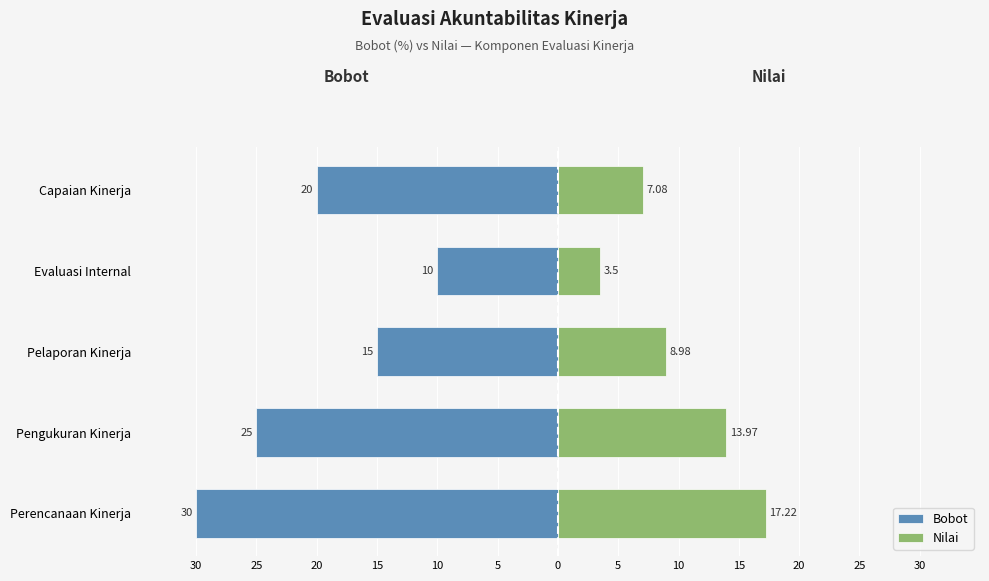

Which series has the widest spread of values?

Bobot